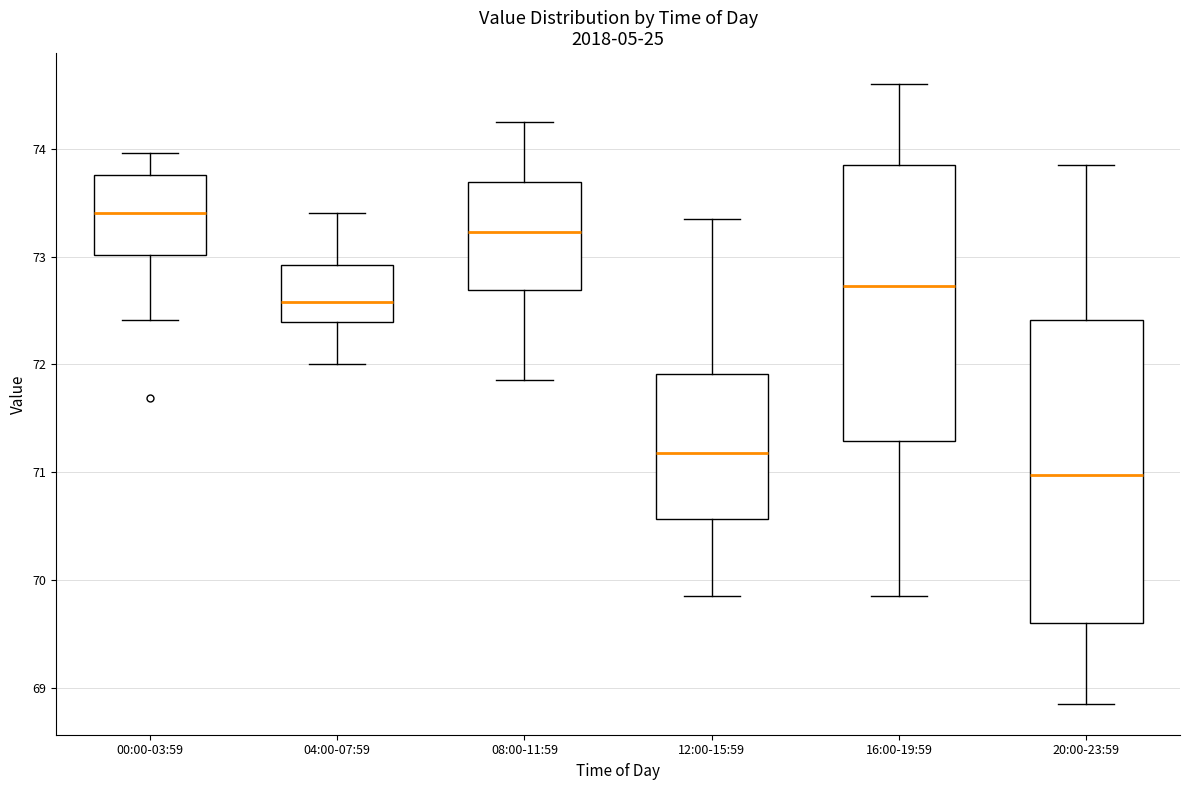

Which box is the tallest, from its lower edge to its upper edge?

20:00-23:59